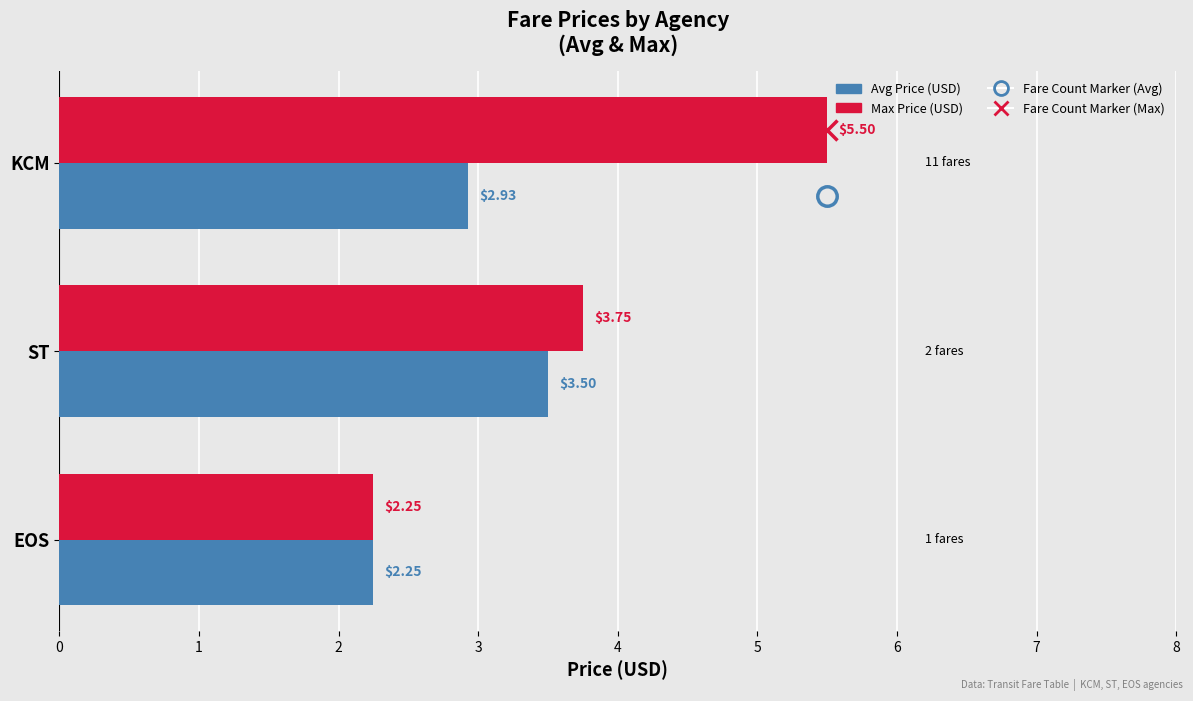

Where is Avg Price (USD) nearest to the value 2?

EOS